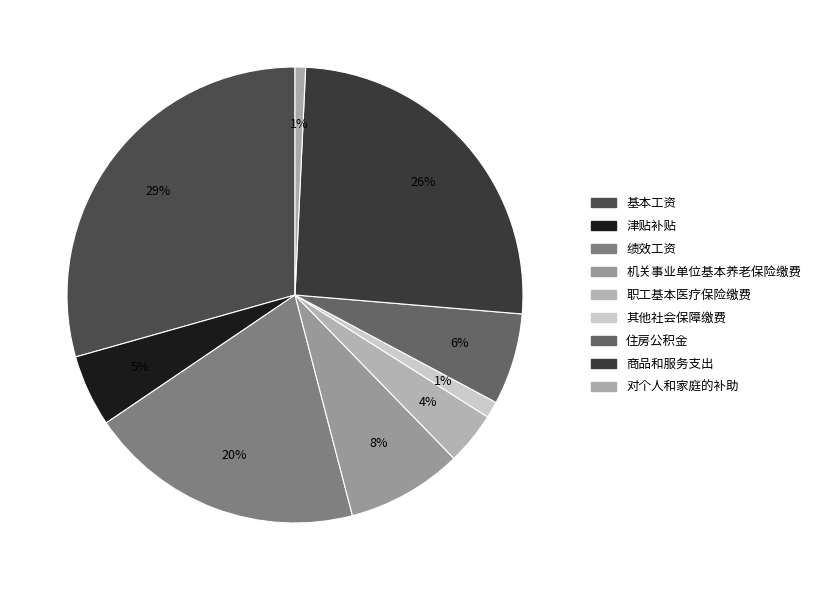

How many segments does this pie chart have?

9